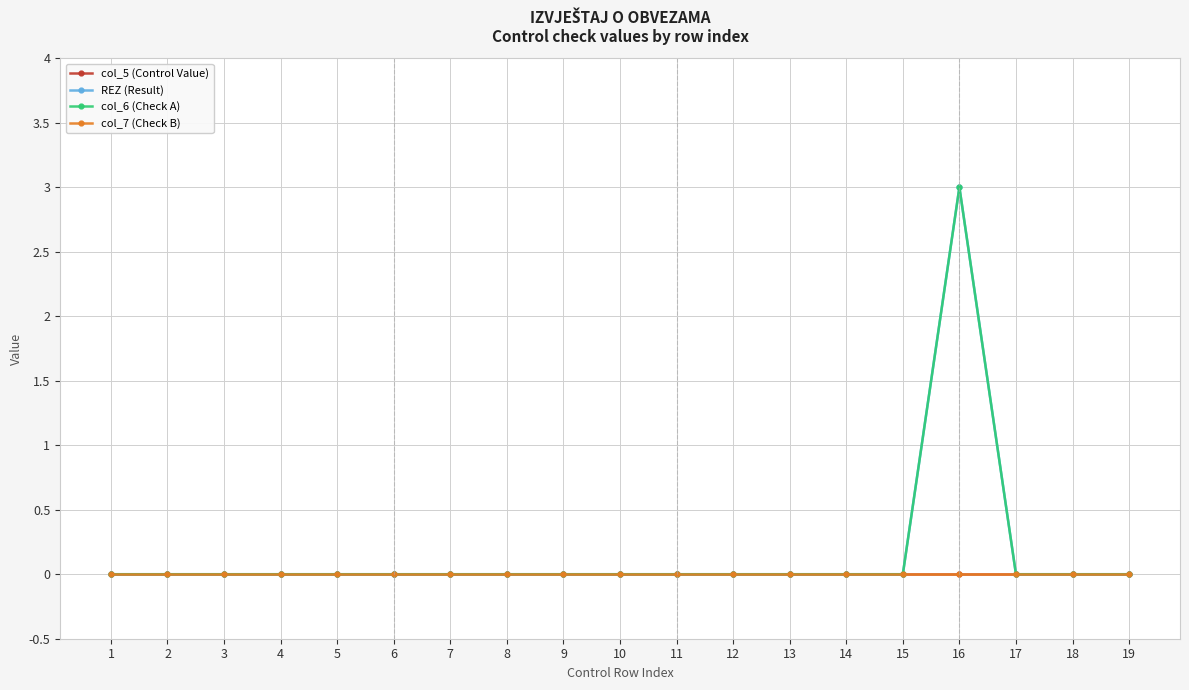

The col_6 (Check A) series shows 2 at 18. True or false?

False